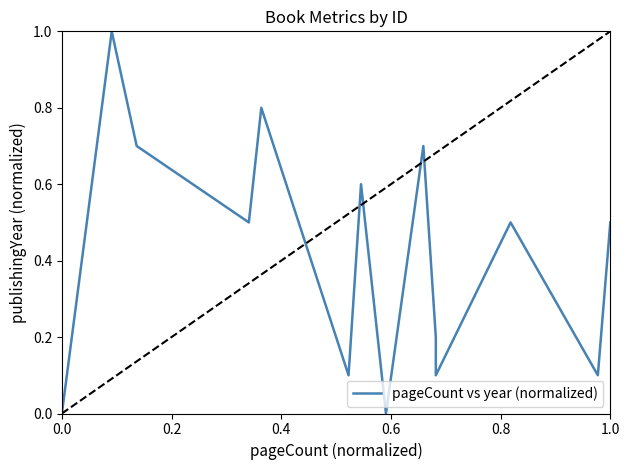

How many interior local peaks (higher than both neighbors) does the data have?

5